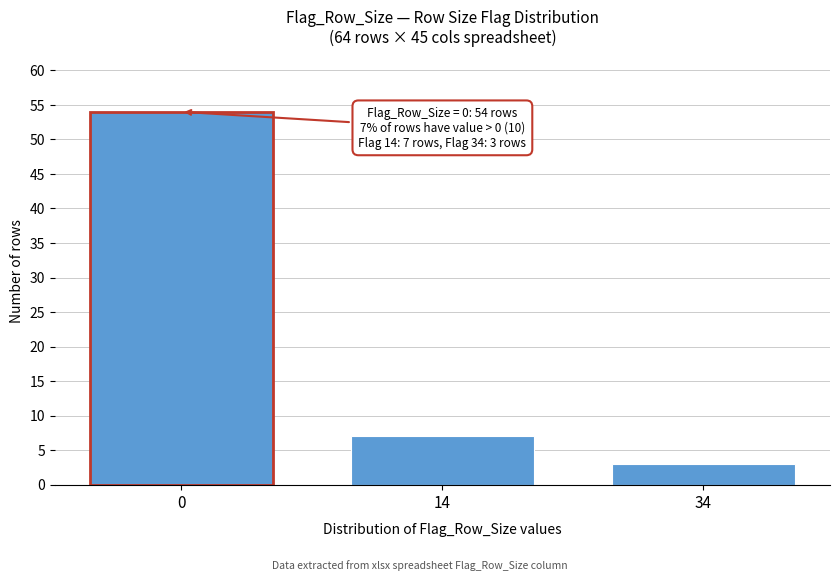

Reading left to right, list all the values displayed in this chart.

0=54	14=7	34=3